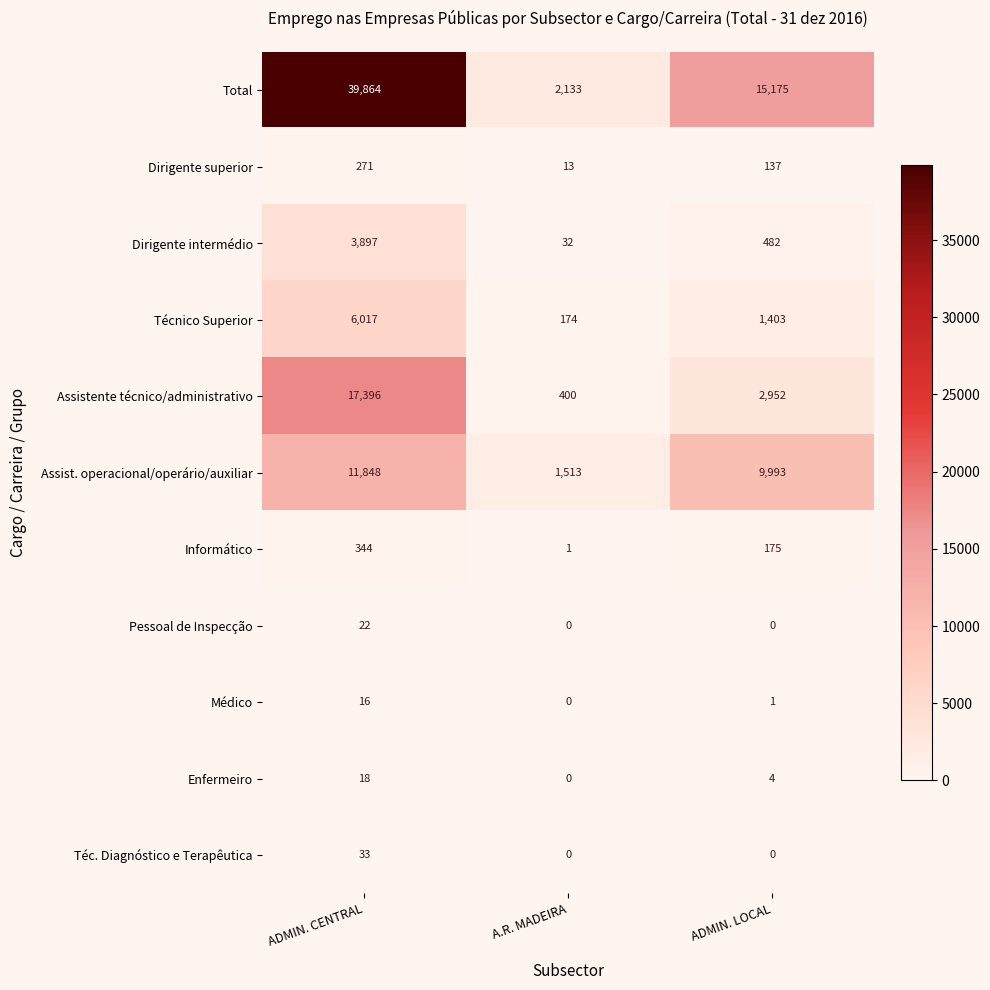

At which category does the chart reach its peak across all series?

ADMIN. CENTRAL